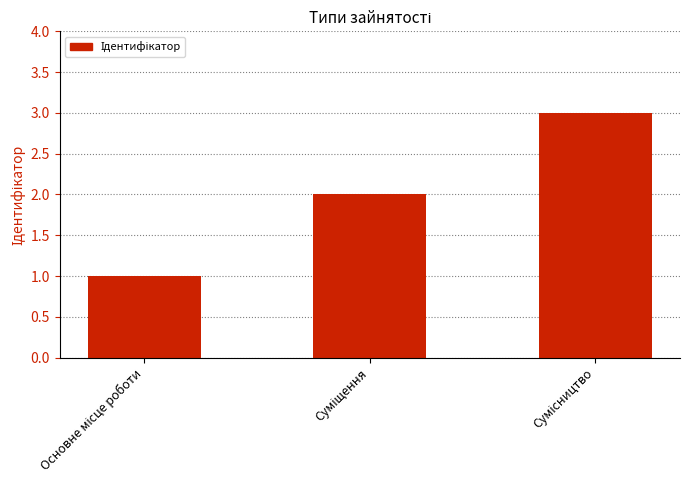

What is the maximum value shown in the chart?

3